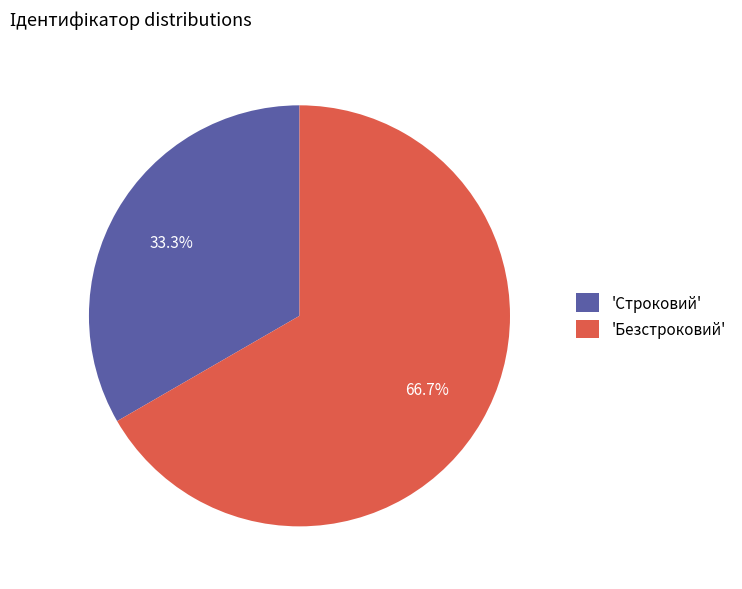

How many slices are in this pie chart?

2